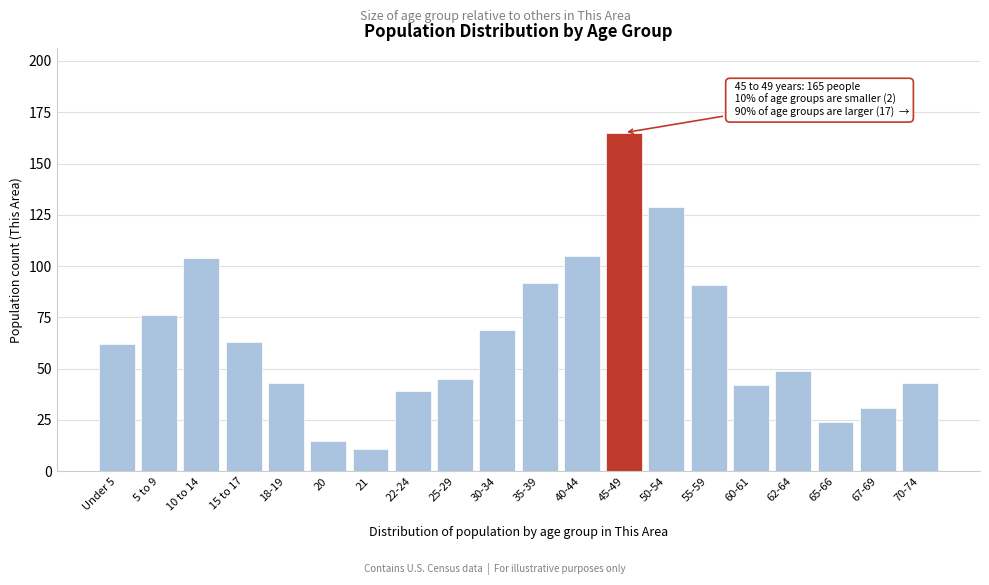

Reading right to left, transcribe all the data shown in this chart.

43	31	24	49	42	91	129	165	105	92	69	45	39	11	15	43	63	104	76	62